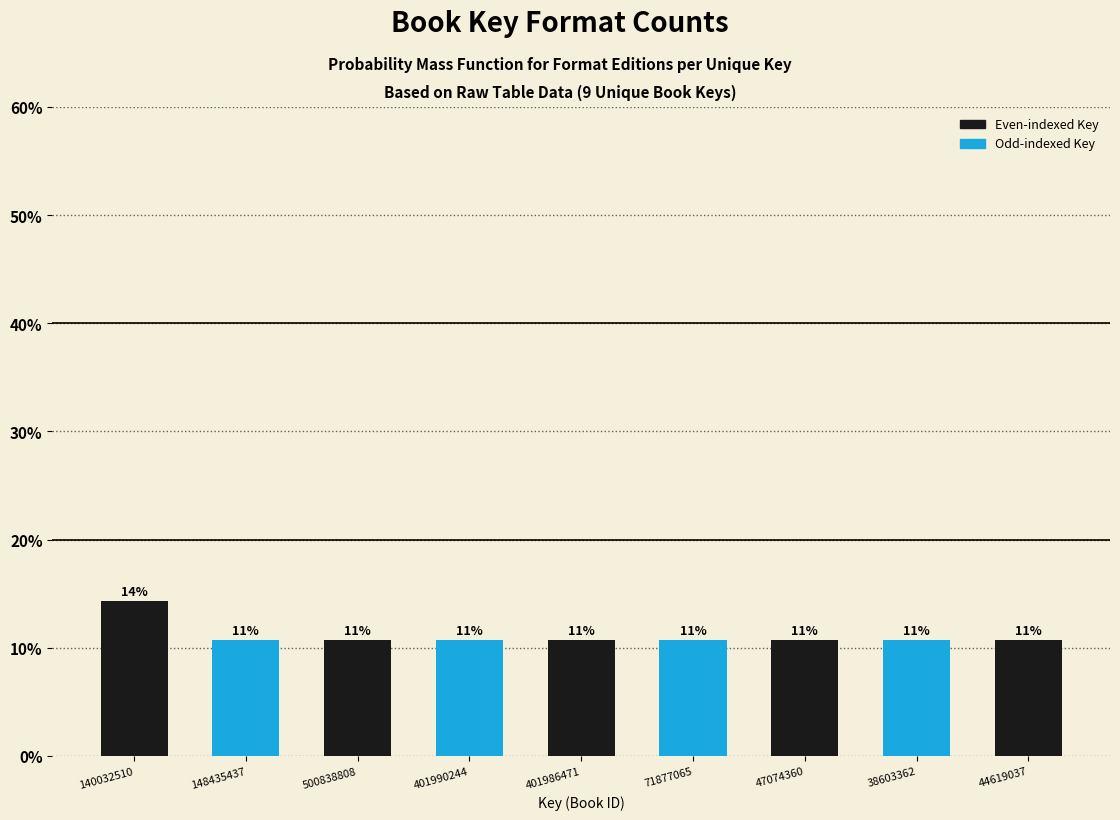

Are the bars horizontal?

No